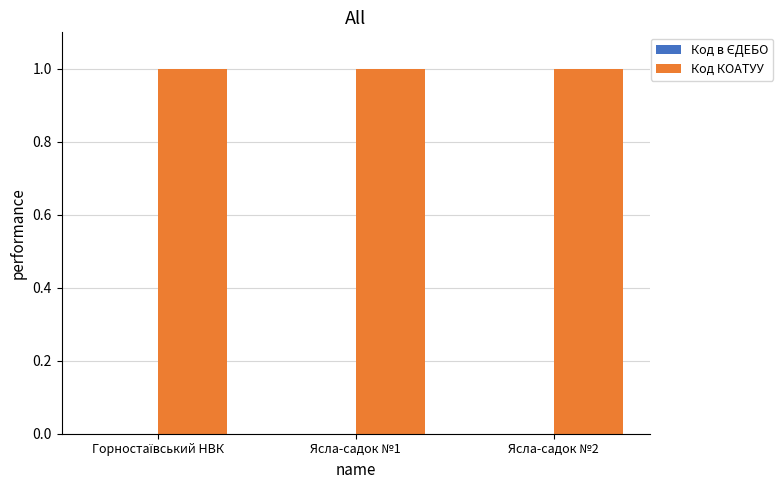

True or false: Код КОАТУУ has a value of 1.0 at Ясла-садок №2.

True